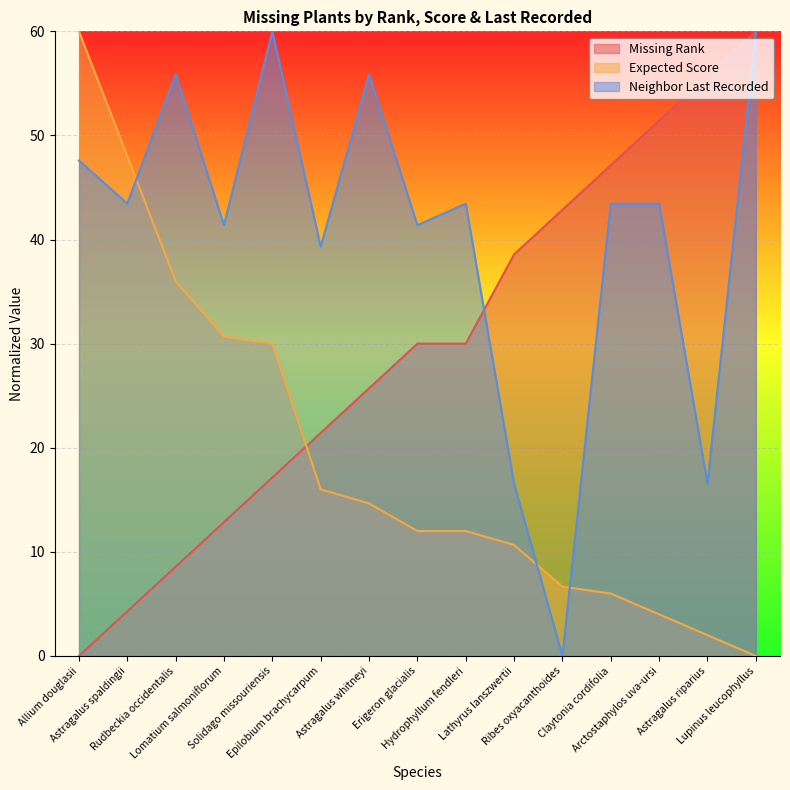

What is the label of the 7th point from the right?

Hydrophyllum fendleri